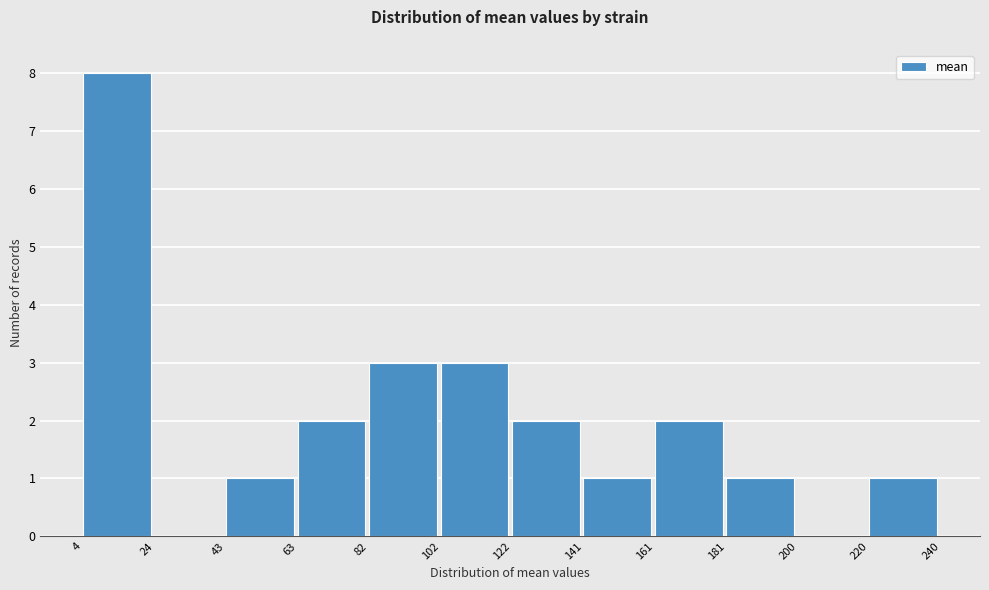

Which range on the x-axis has the tallest bar?

4 to 24